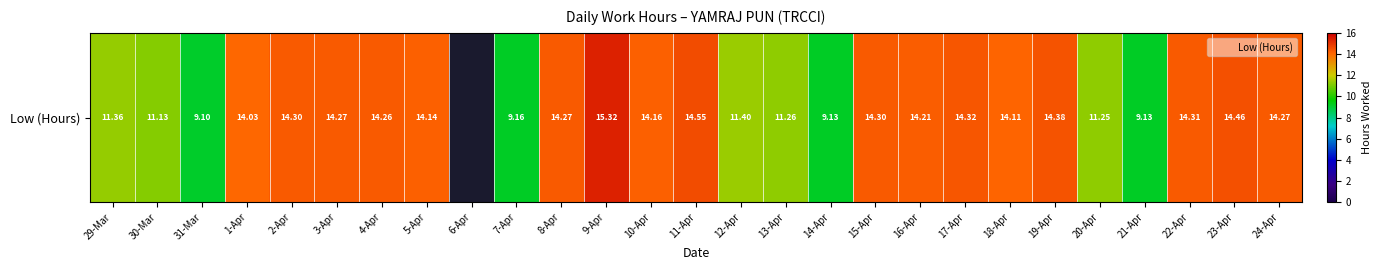

The value at 1-Apr is 14.0. True or false?

True